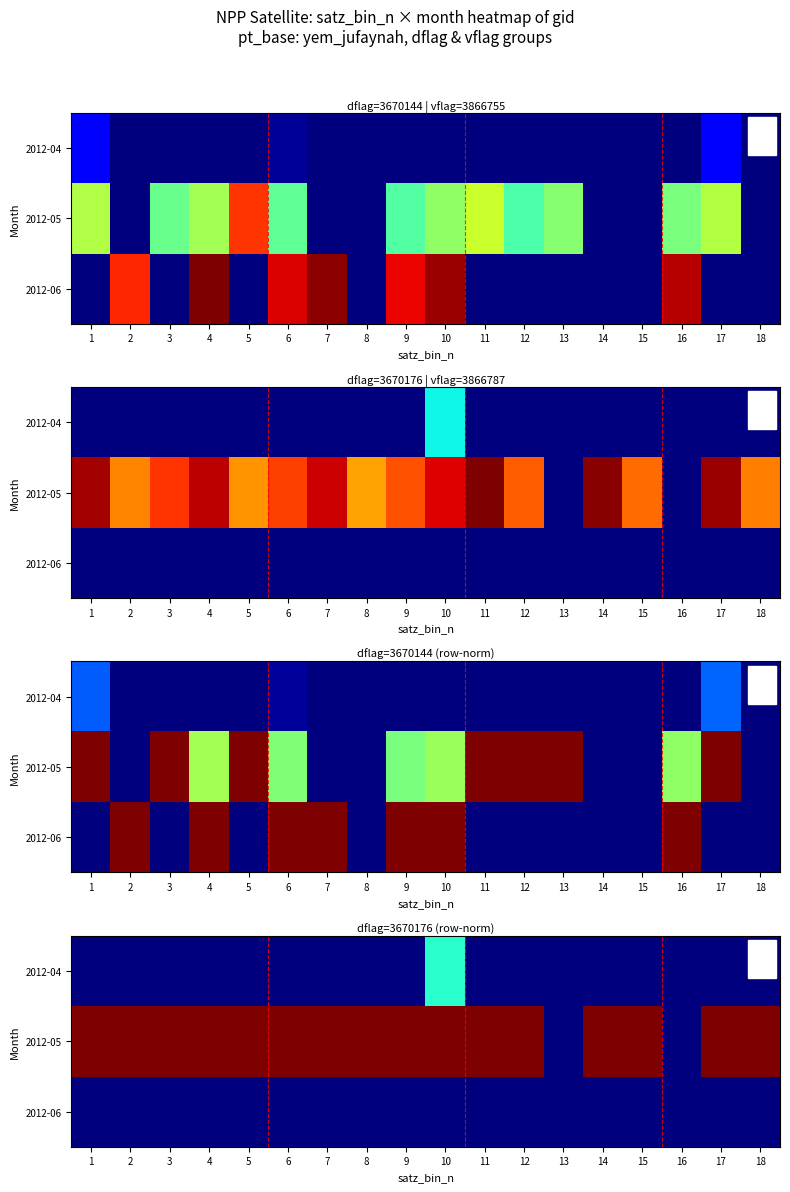

What is the total value across all series at 14?

1.0